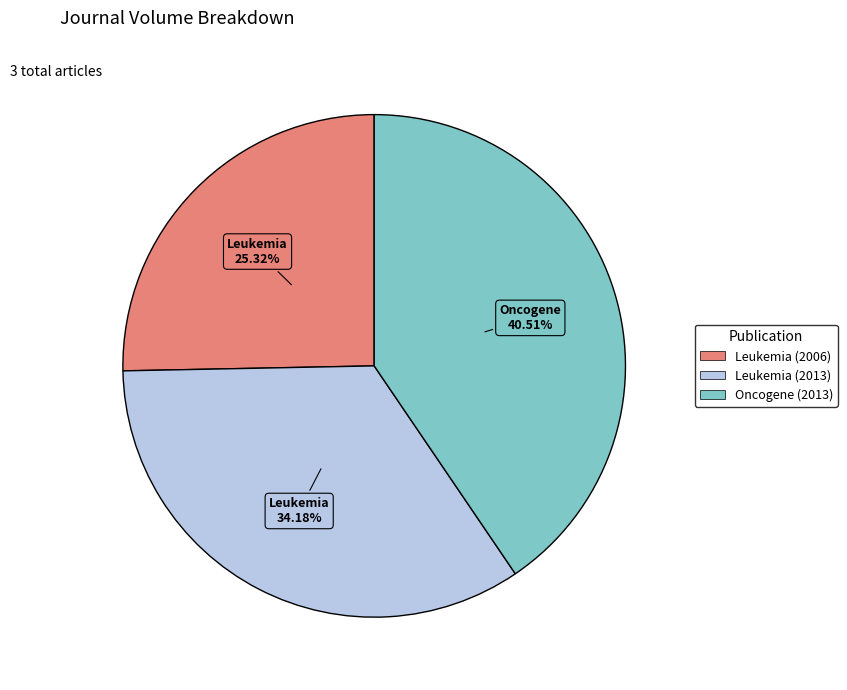

Which category has the biggest portion of the pie?

Oncogene (2013)